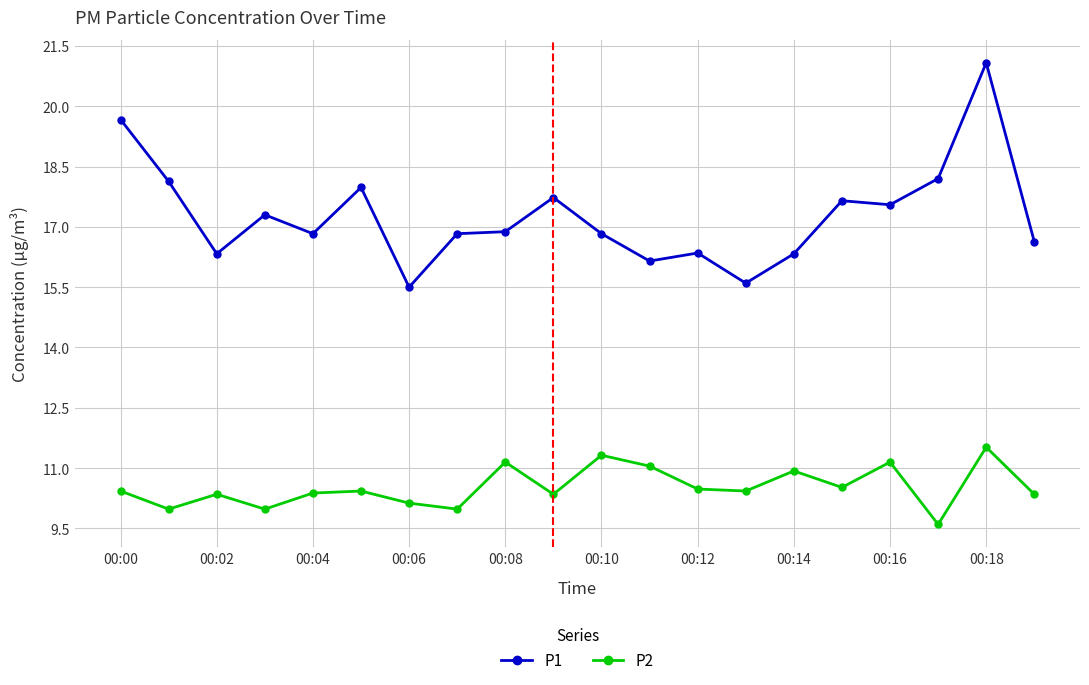

List the series in order of their peak value, lowest first.

P2, P1